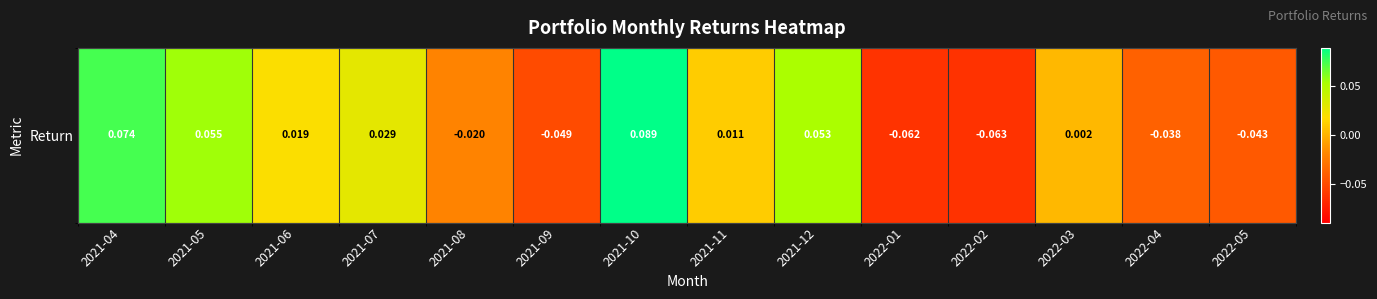

How many values are above zero?

8